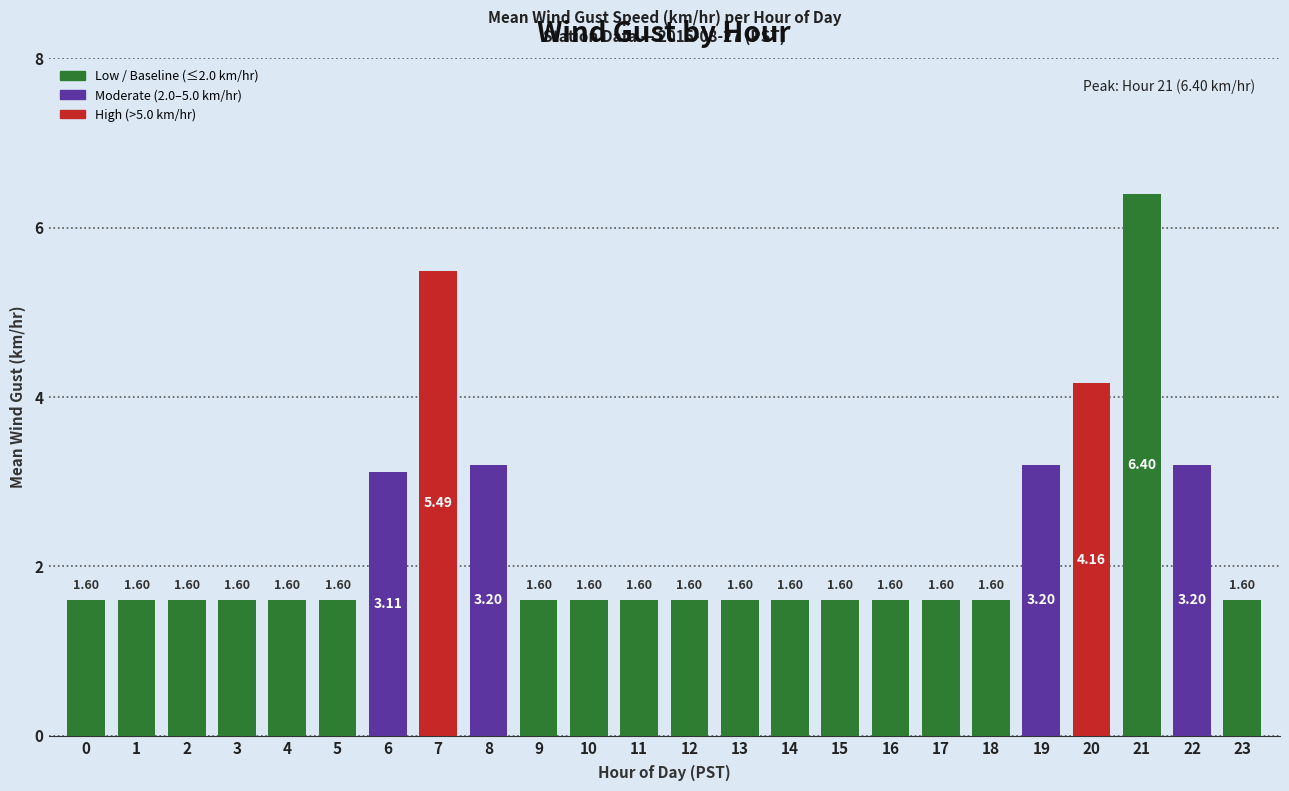

What is the value of the 20th bar from the left?

3.2